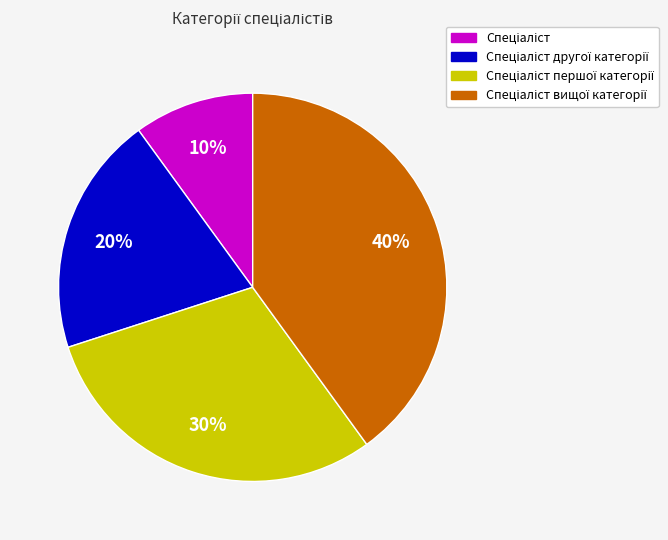

Does any single category account for the majority?

No